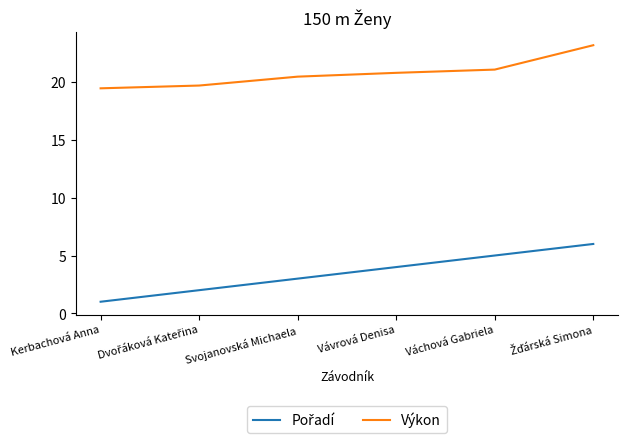

How many lines are shown in the chart?

2